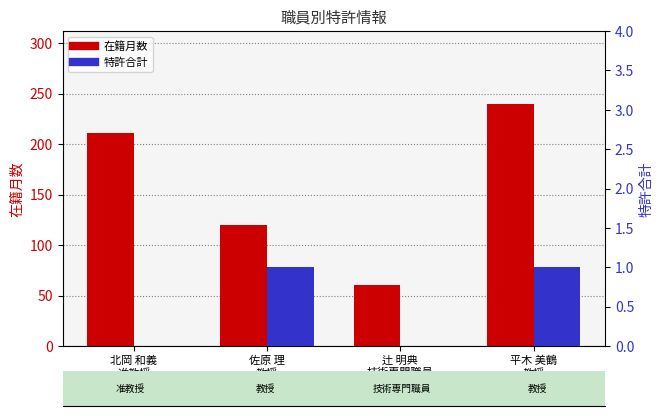

What is the difference between the maximum and minimum values in the 特許合計 series?

1